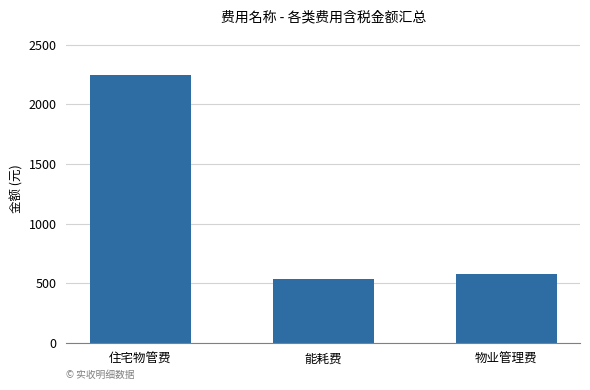

Rank the categories by value from highest to lowest.

住宅物管费, 物业管理费, 能耗费